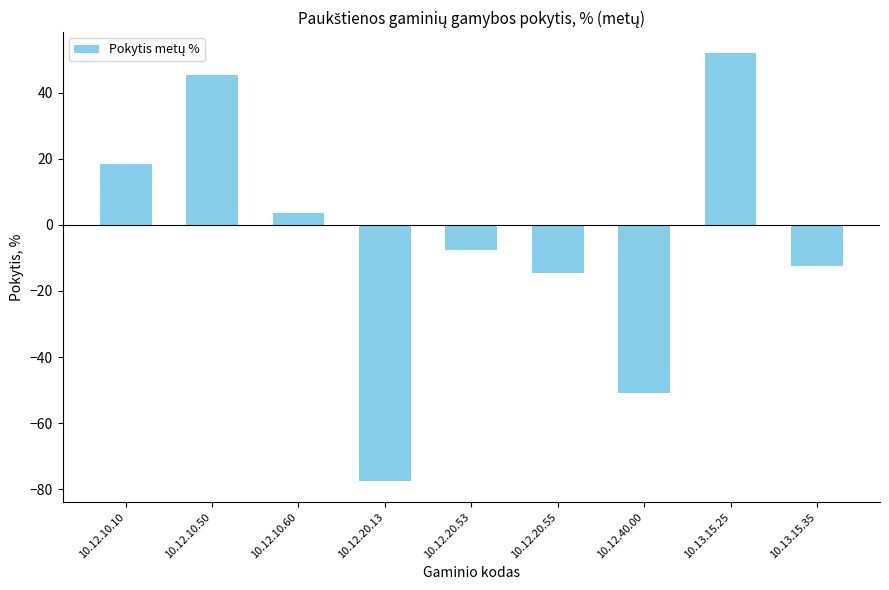

What is the maximum value shown in the chart?

51.9